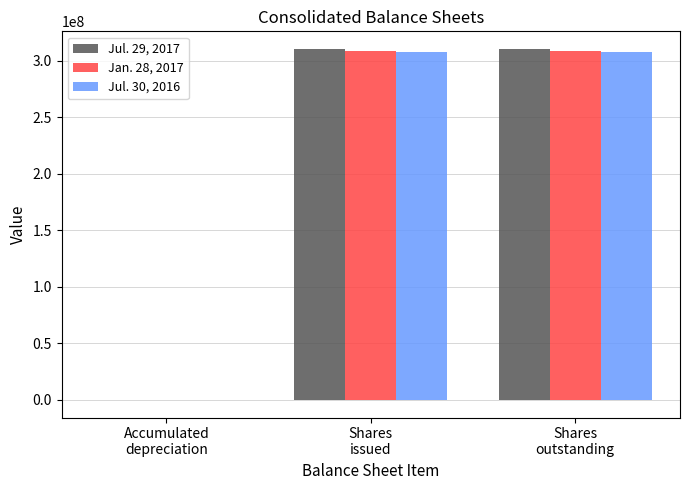

How many positive values does the Jul. 30, 2016 series have?

2